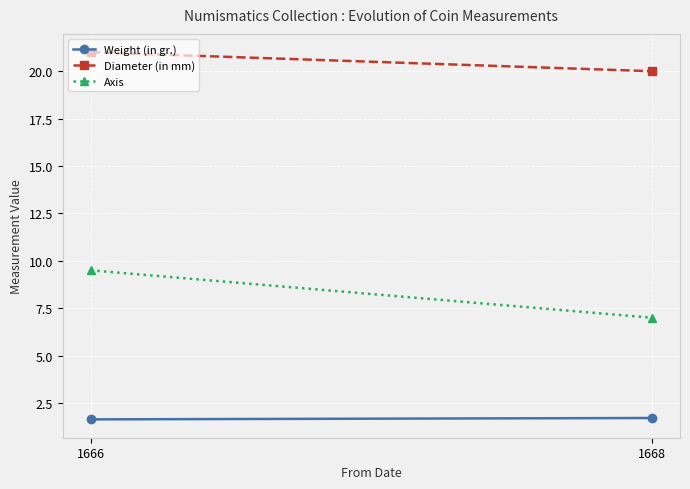

At which label does Weight (in gr.) reach its minimum?

1666